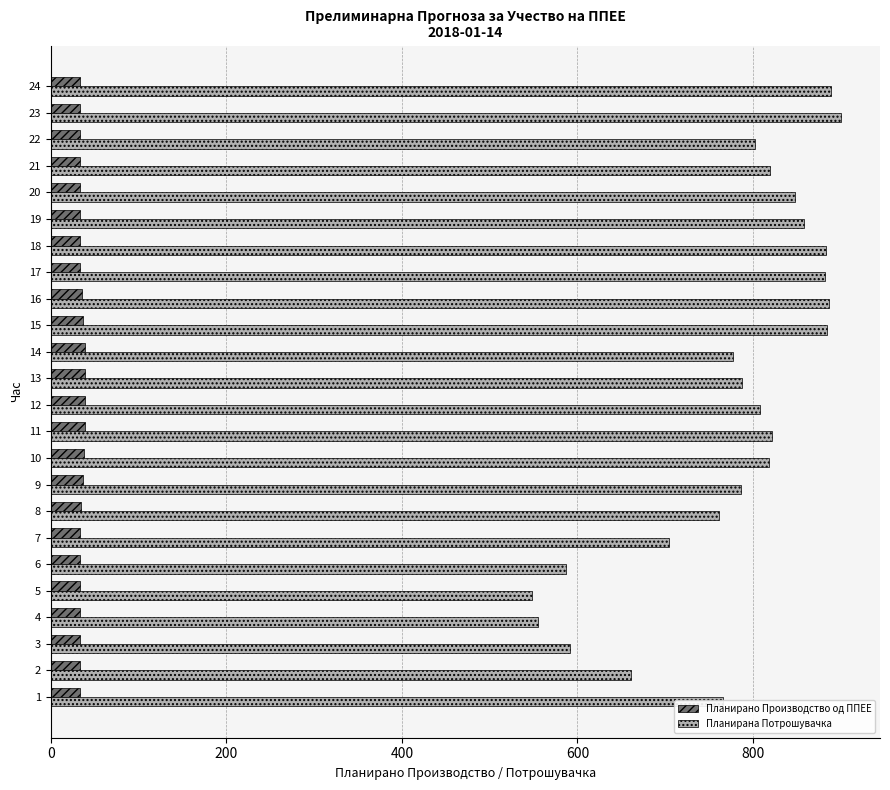

What is the lowest value of the Планирана Потрошувачка series?

548.2